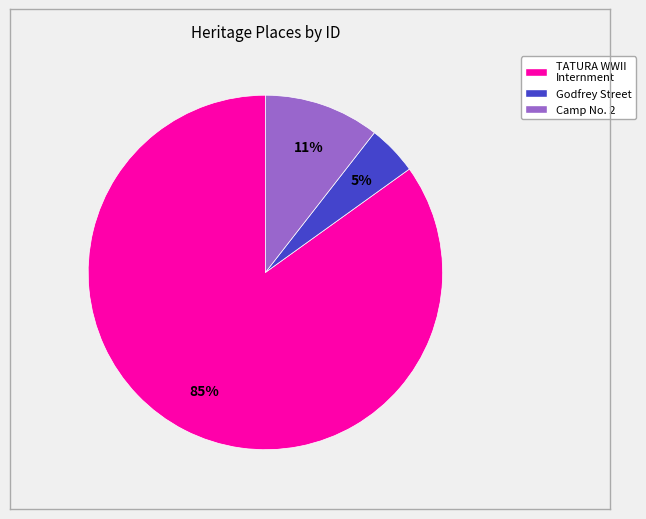

Does any single category account for the majority?

Yes